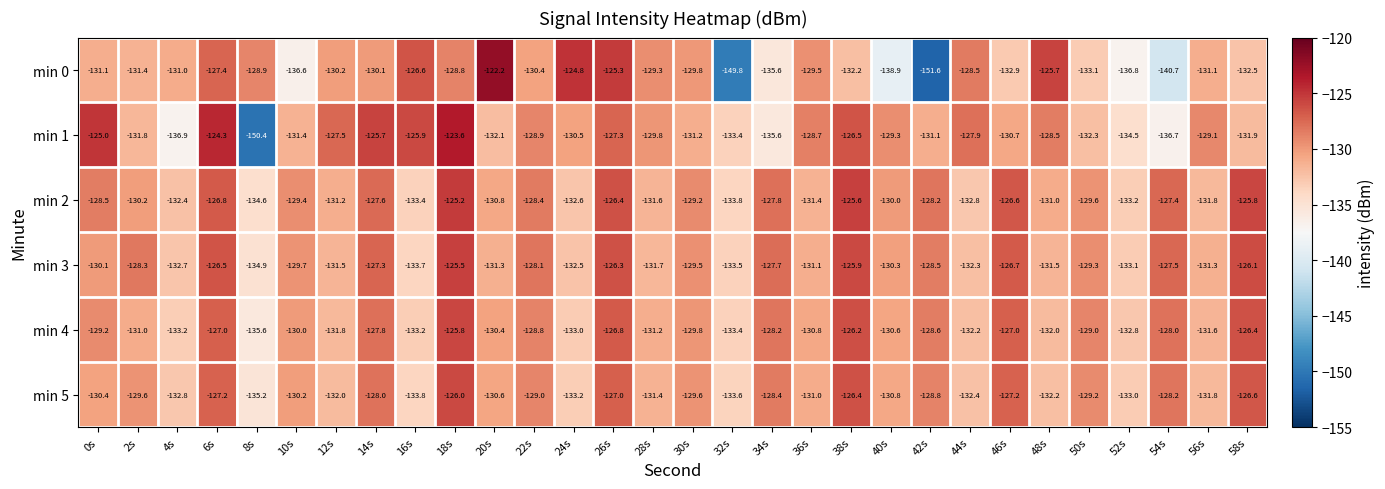

Which series has the largest total across all categories?

min 2